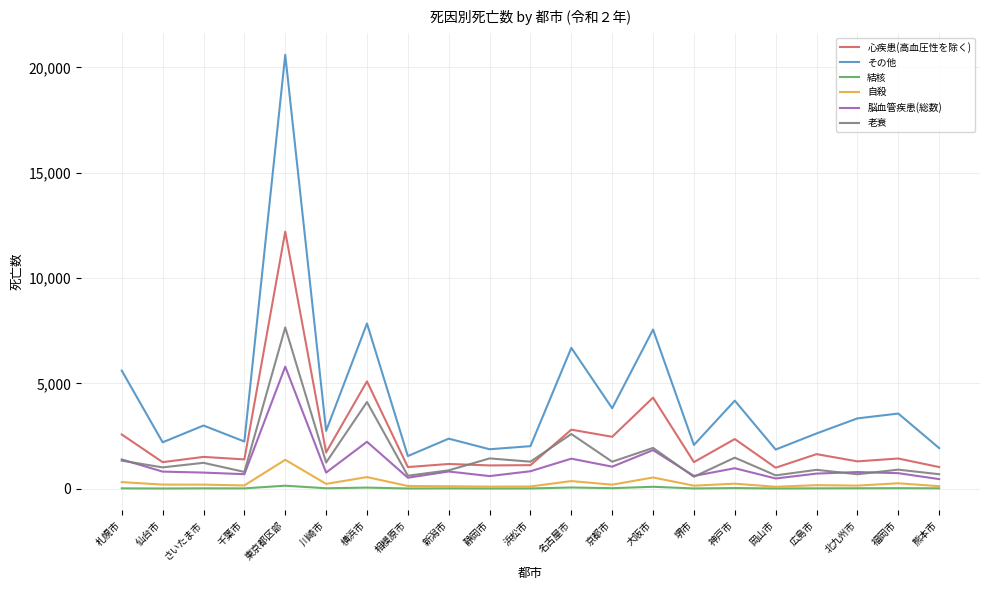

List the series in order of their peak value, lowest first.

結核, 自殺, 脳血管疾患(総数), 老衰, 心疾患(高血圧性を除く), その他